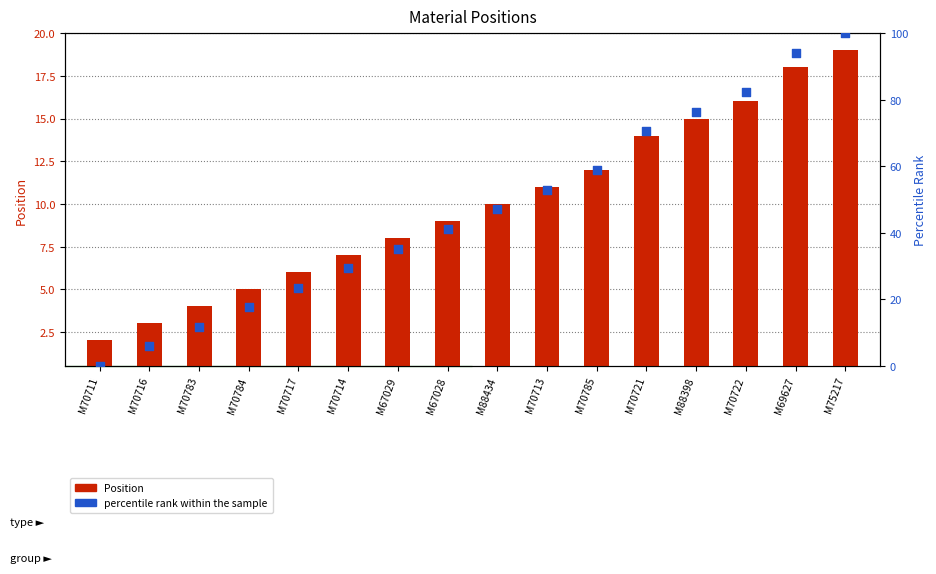

Which series has the largest Y range (max minus min)?

percentile rank within the sample